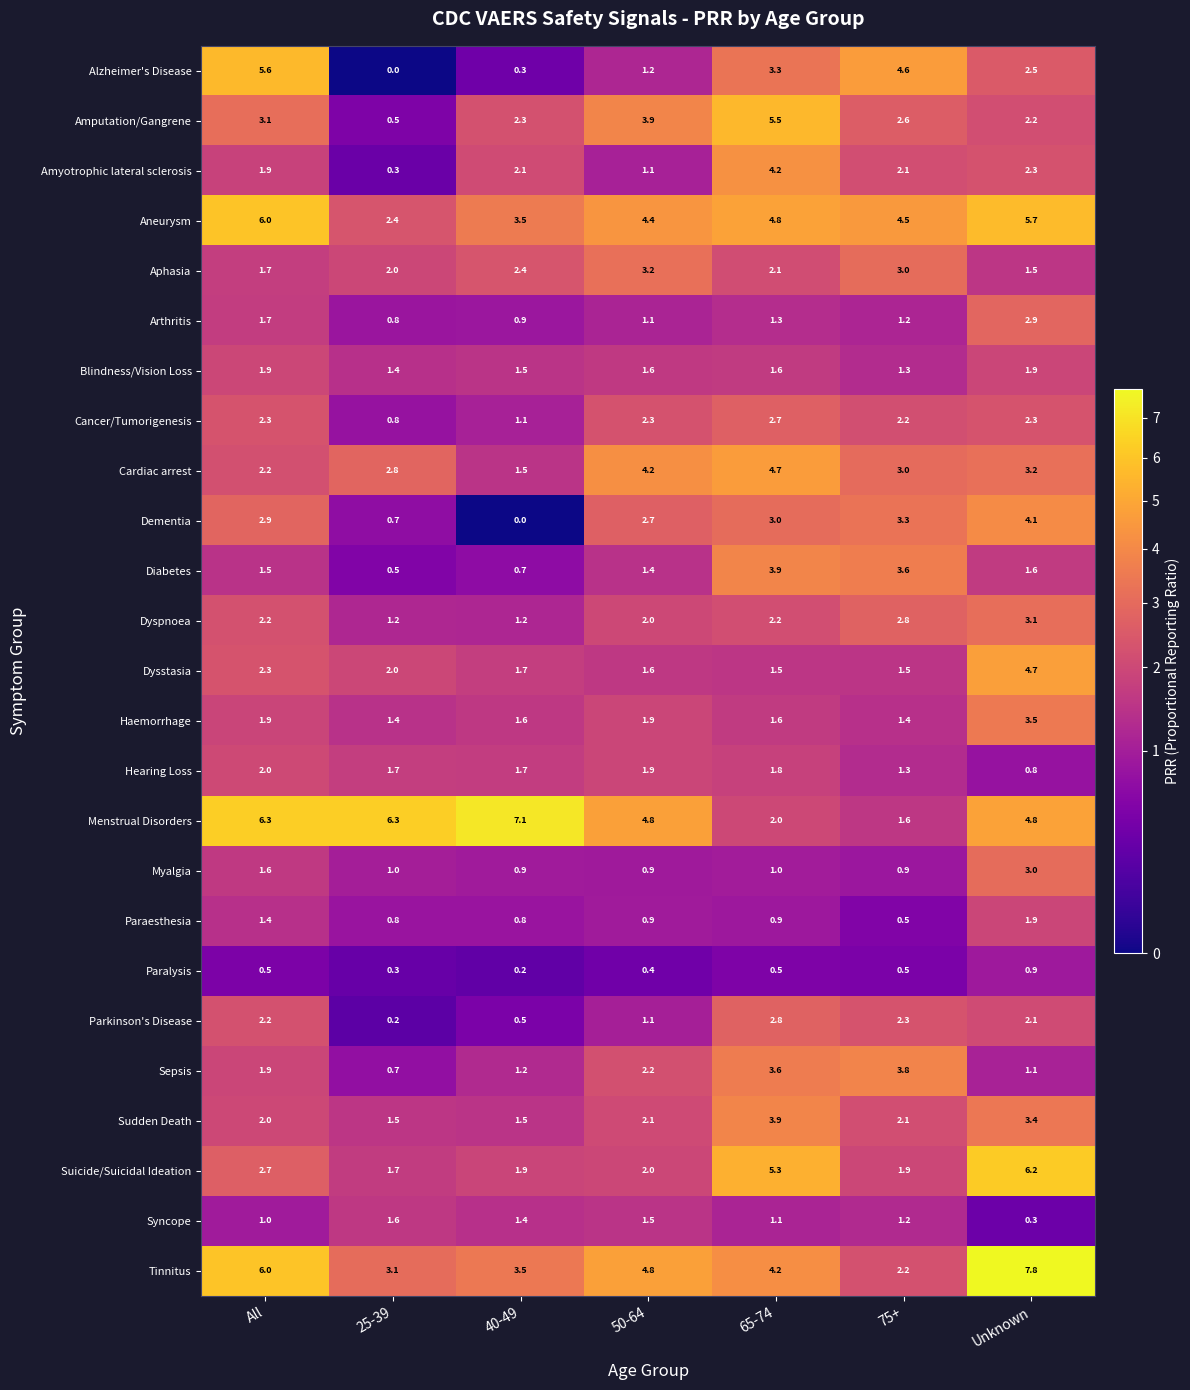

What is the total value across all series at 65-74?

69.5